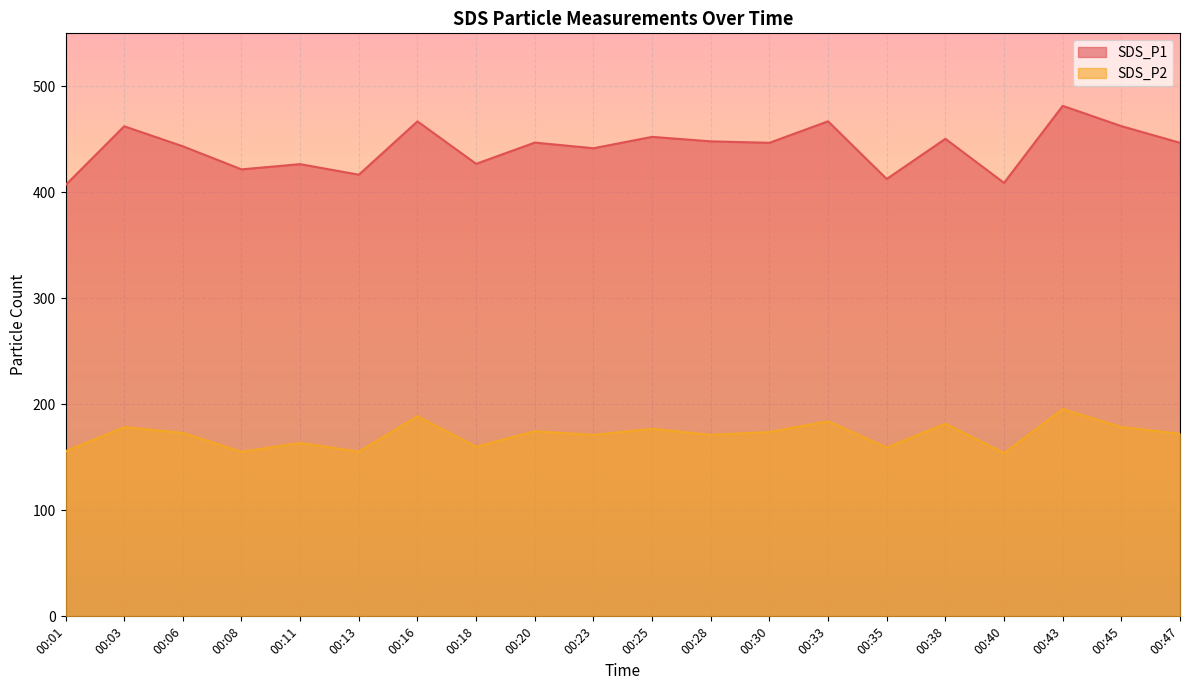

What is the approximate value of SDS_P2 at 00:28?

171.2